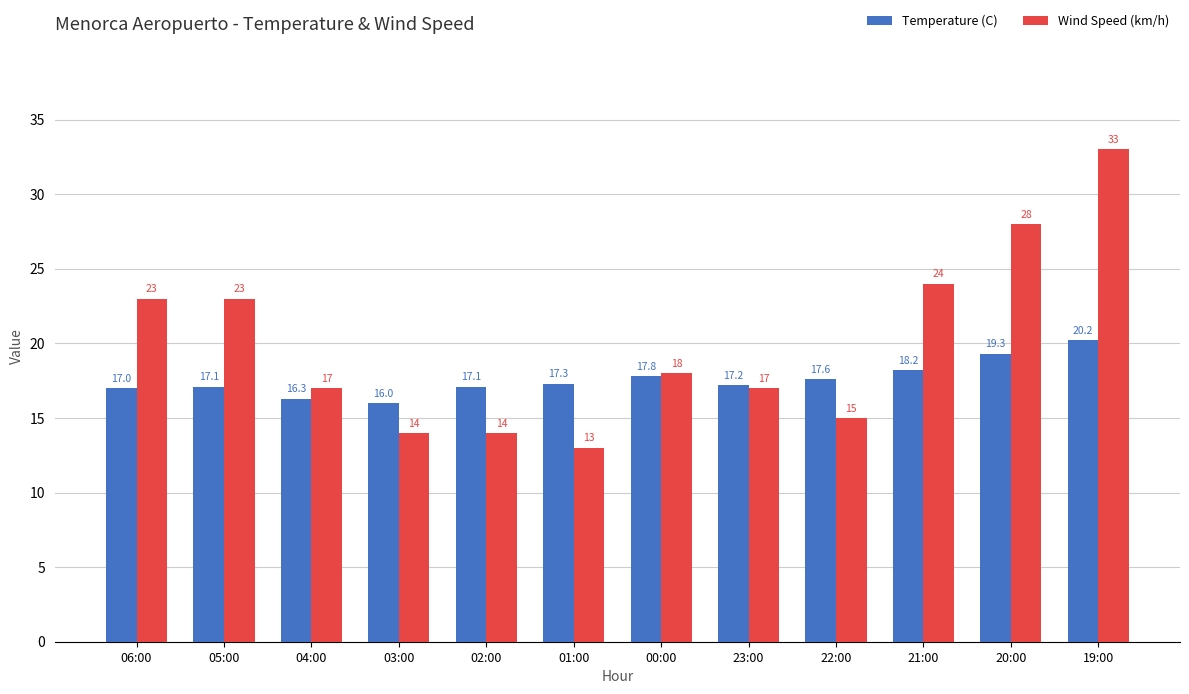

At which category is the sum across all series the highest?

19:00